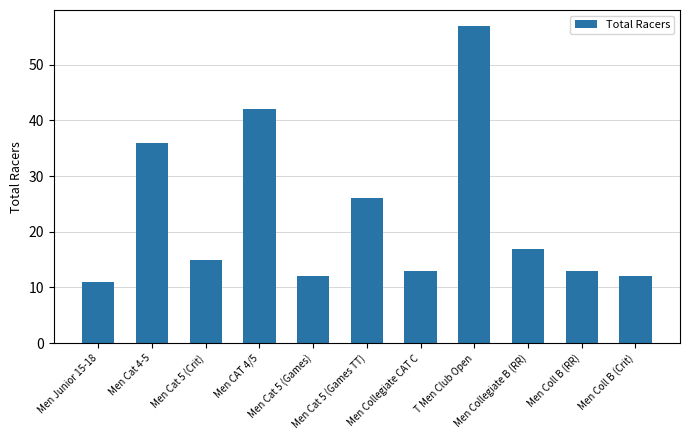

The value at Men CAT 4/5 is 42. True or false?

True